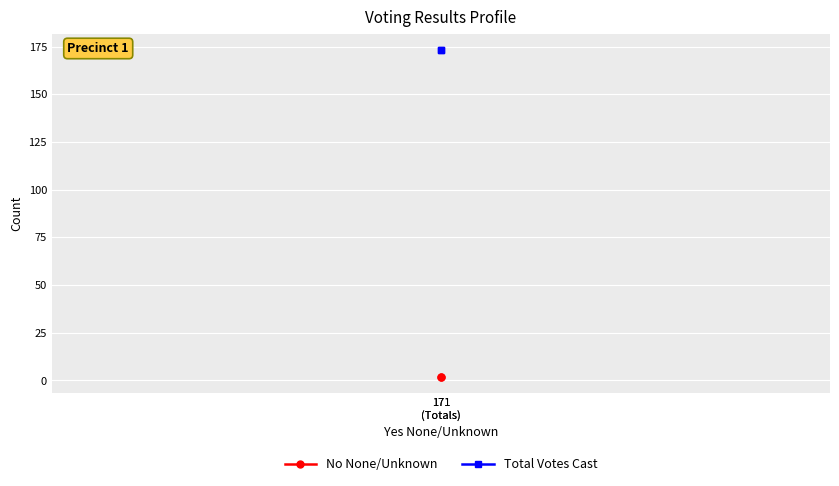

List the labels in order of No None/Unknown value, smallest first.

171
(Totals), 171
(Totals)